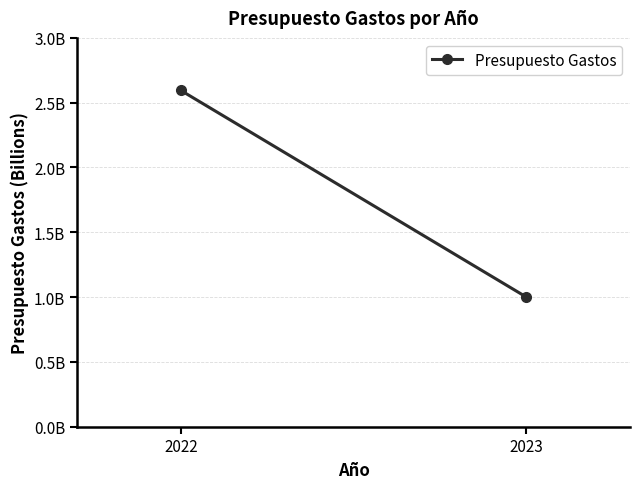

Reading left to right, transcribe all the data shown in this chart.

2594749980	1000000000